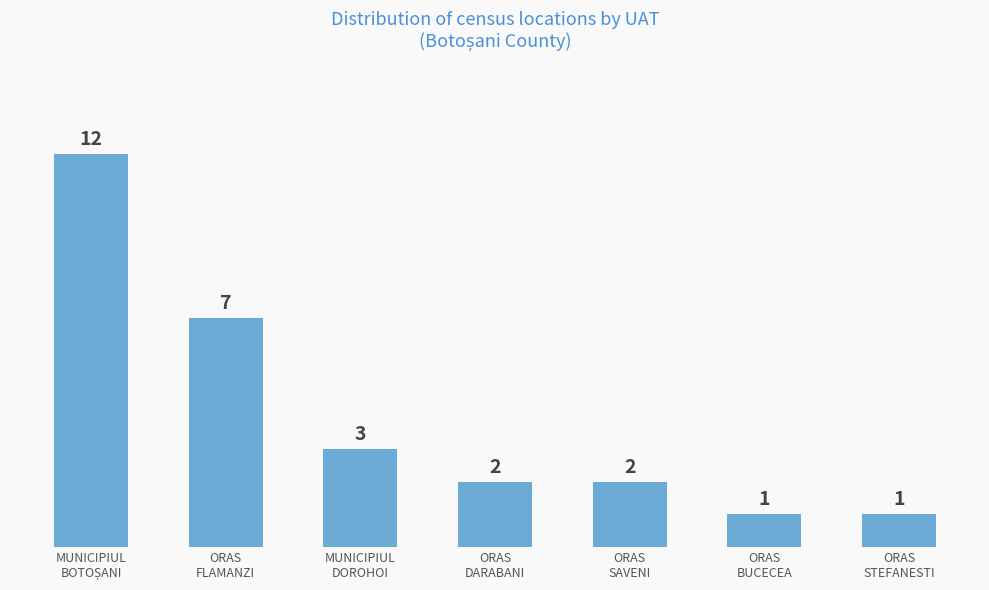

What is the value of the 1st bar from the left?

12